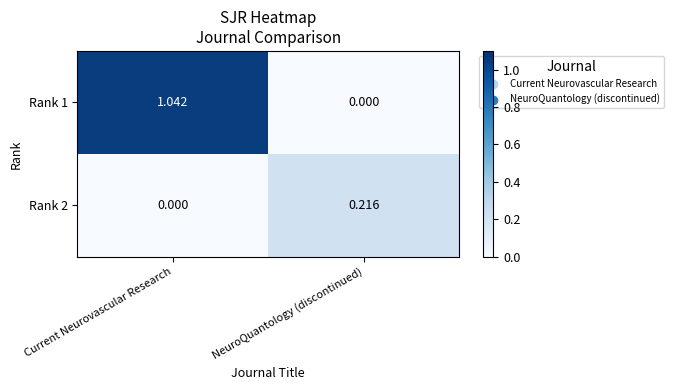

List the labels in order of Rank 1 value, smallest first.

NeuroQuantology (discontinued), Current Neurovascular Research